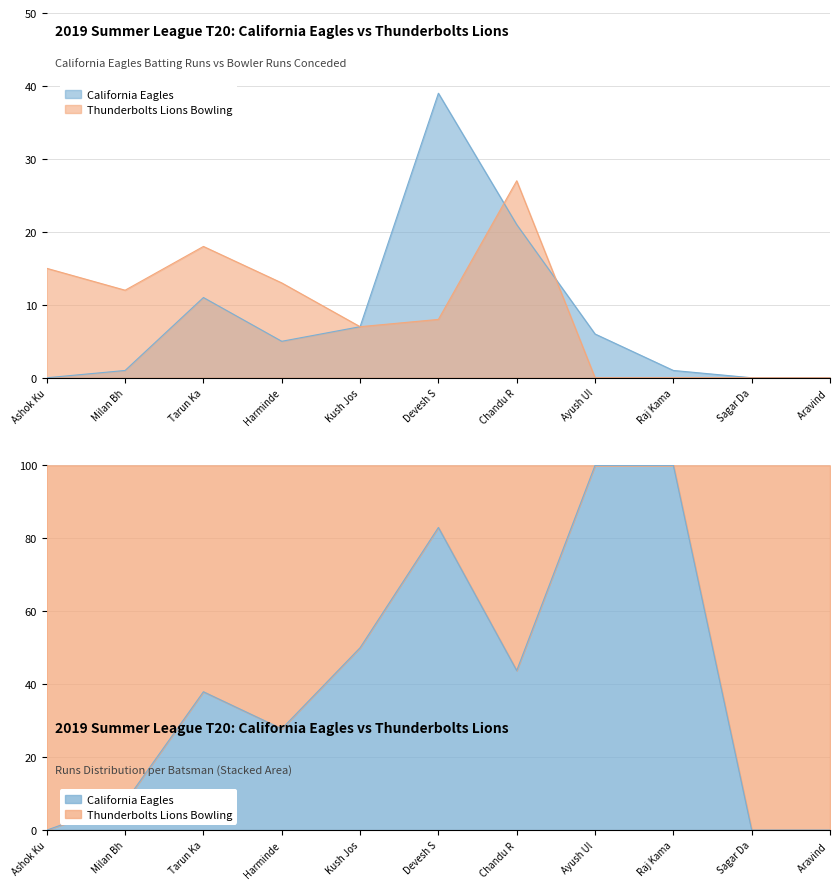

Is the value of California Eagles at Devesh S greater than the value of Thunderbolts Lions Bowling Runs at Kush Jos?

Yes